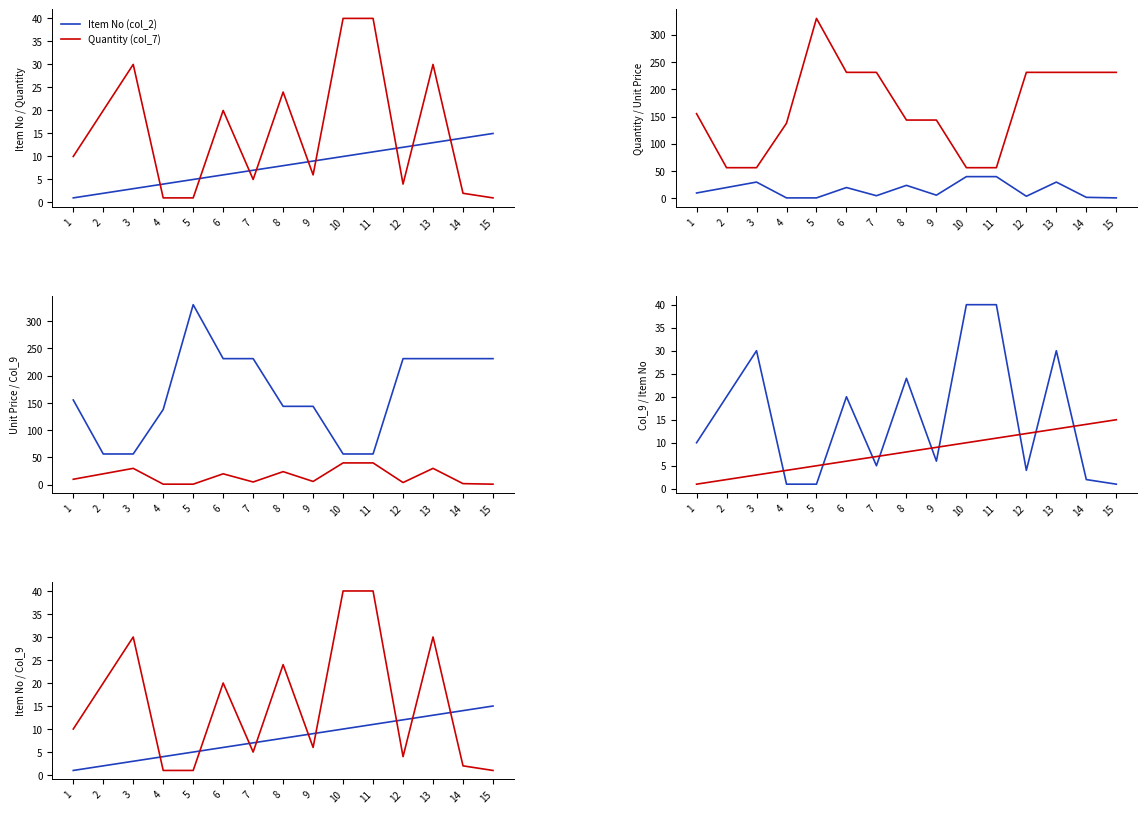

At which label does Item No (col_2) first exceed 8?

9